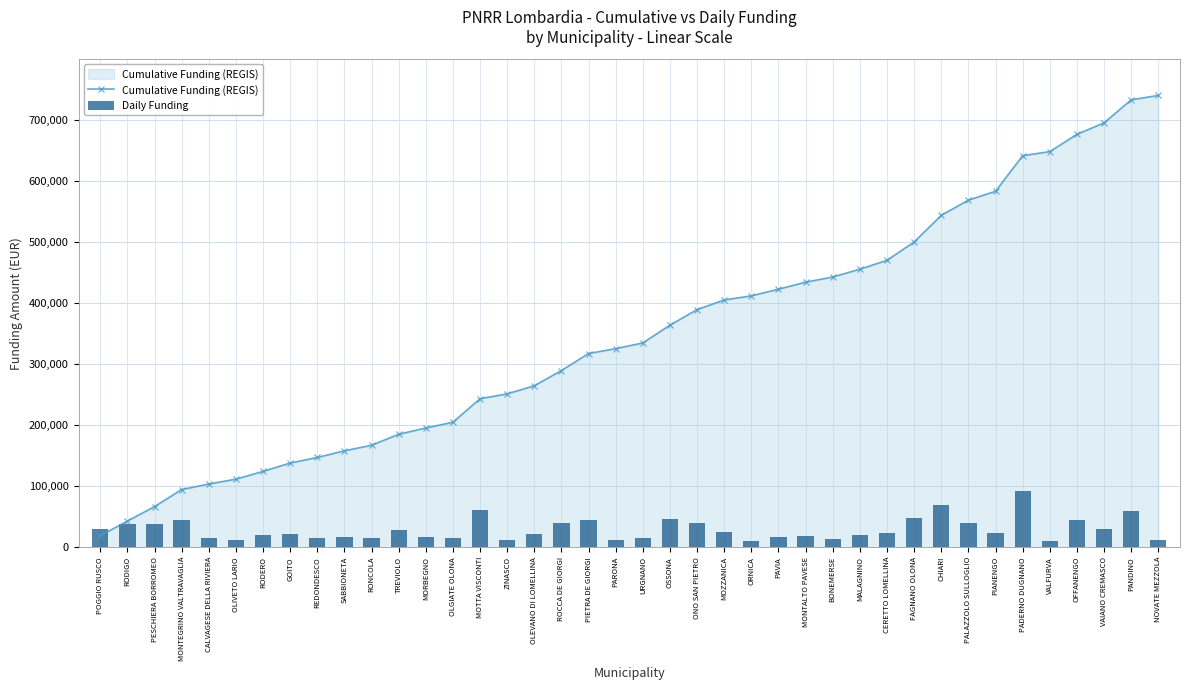

Between PANDINO and VALFURVA, which is larger?

PANDINO